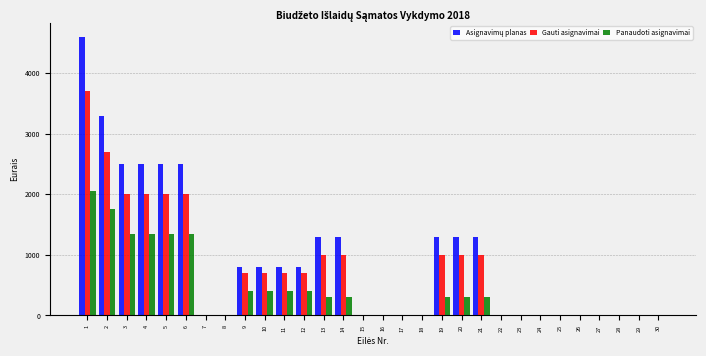

What is the sum of the Gauti asignavimai values at 13 and 17?

1000.0